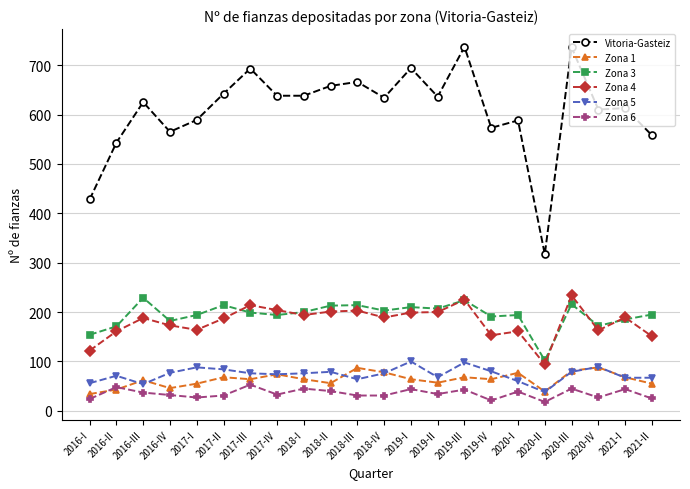

Which series has the largest range (max minus min)?

Vitoria-Gasteiz